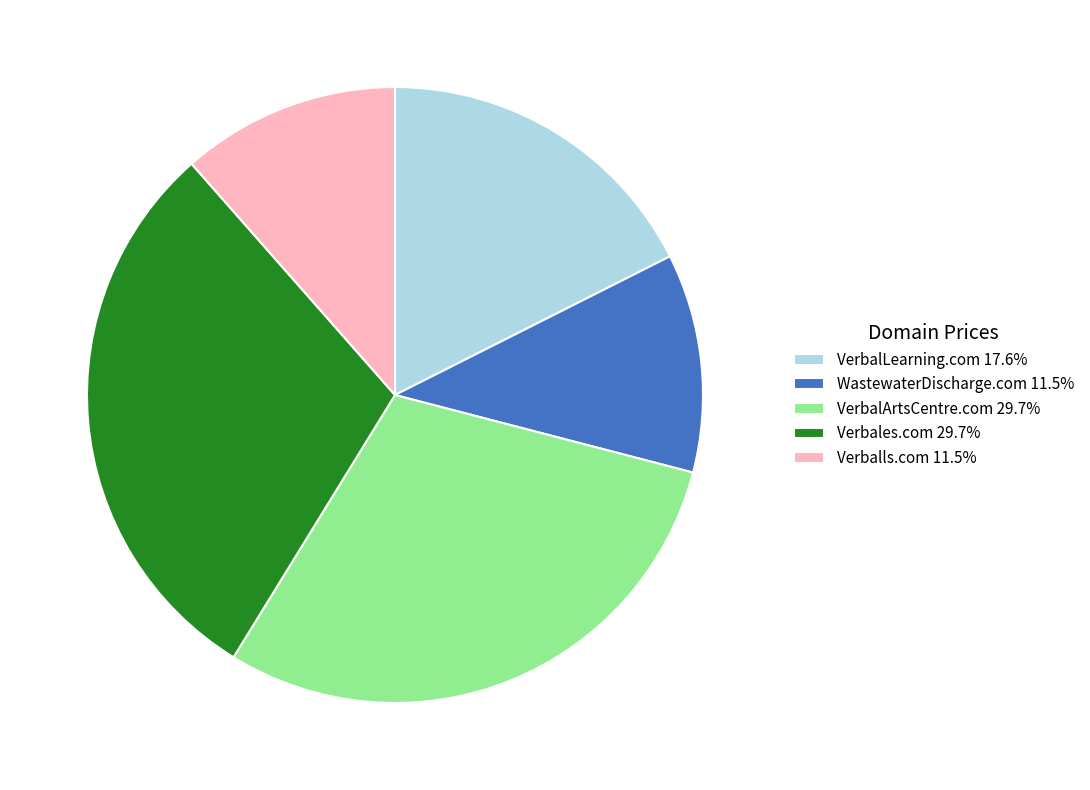

Approximately how many times larger is the value at VerbalArtsCentre.com 29.7% compared to VerbalLearning.com 17.6%?

1.7